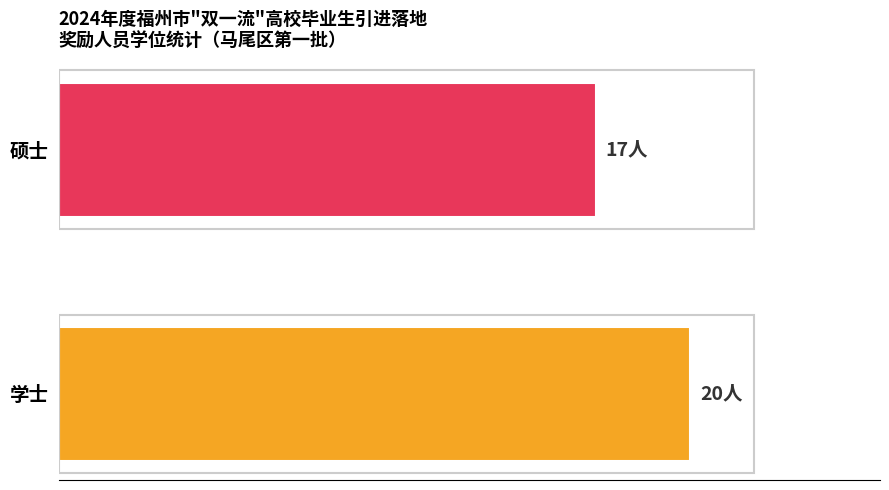

How many values are below 20?

1